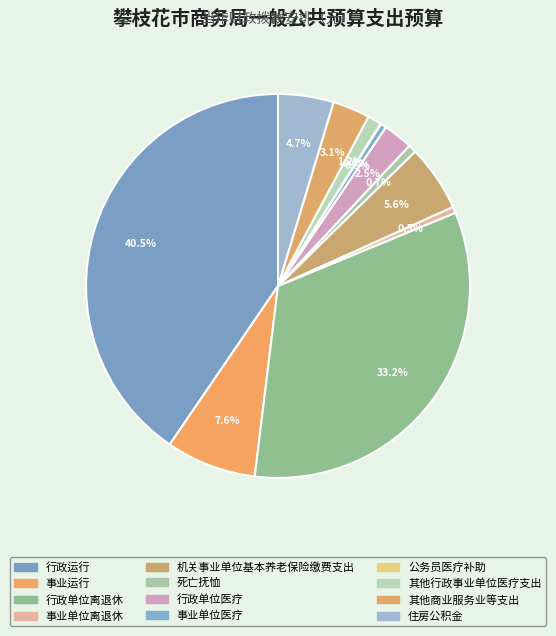

Does 公务员医疗补助 account for over 50% of the chart?

No